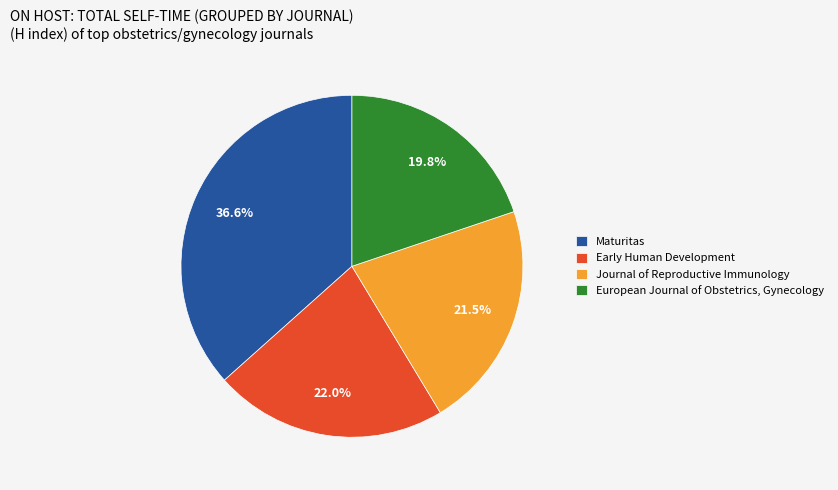

Is there a majority slice in this chart?

No